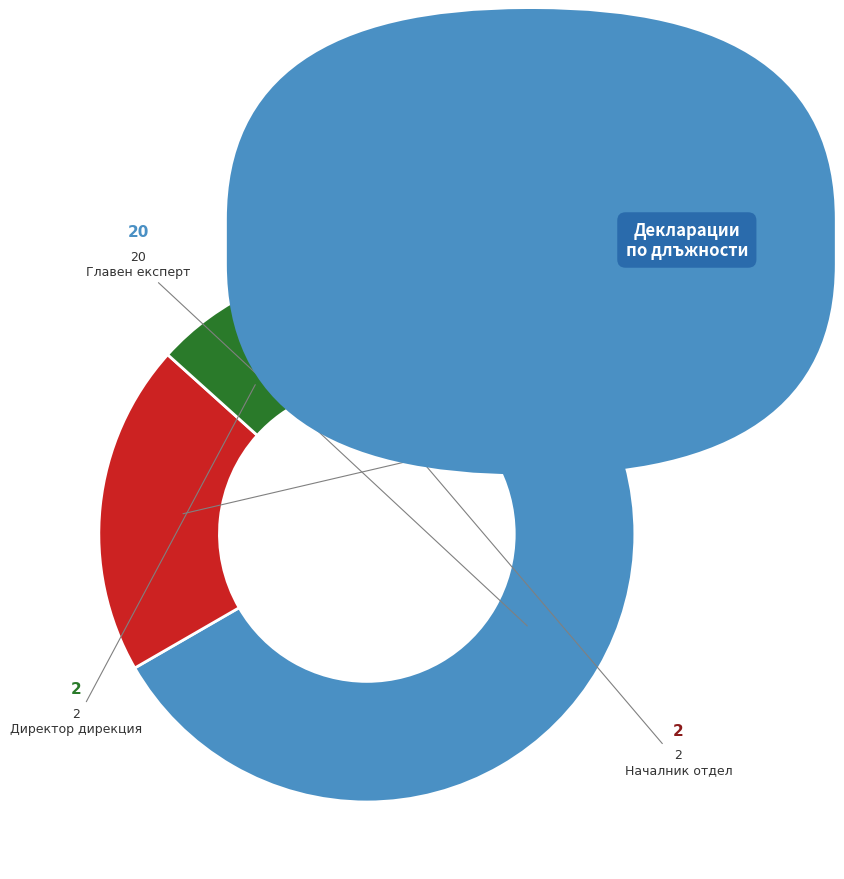

Is the sum of Началник отдел and Директор дирекция greater than half?

No